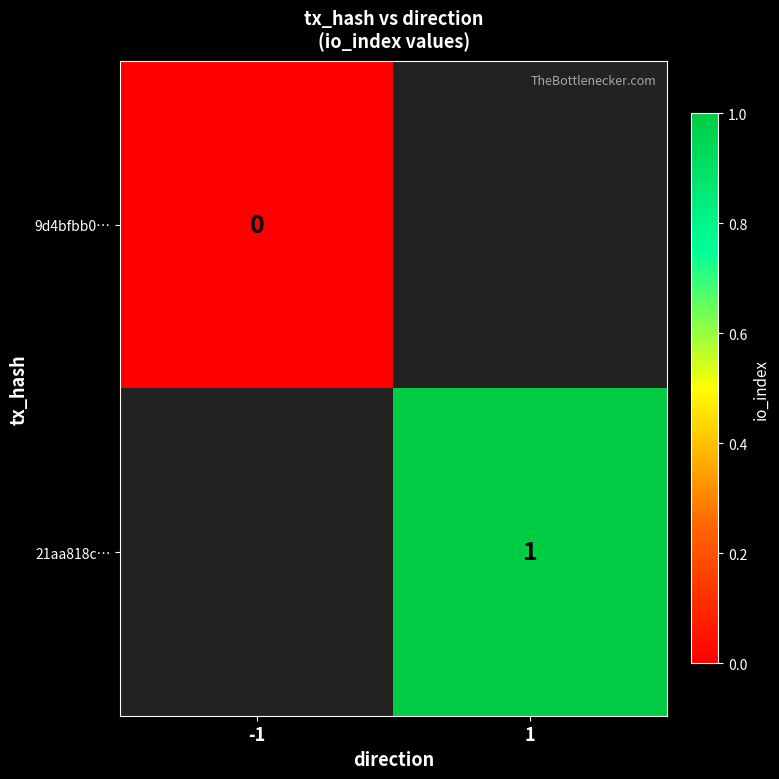

True or false: 21aa818c… has a value of 1 at 1.

True